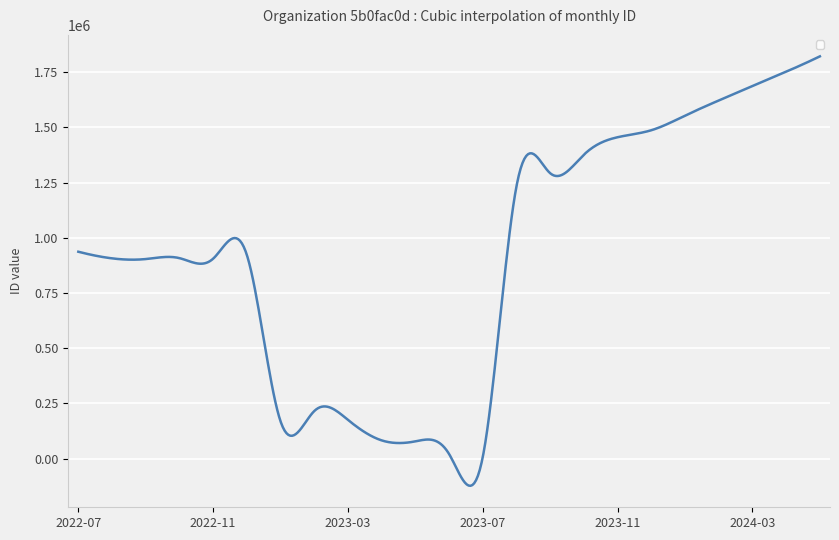

What is the difference between the maximum and minimum values?

1945669.6